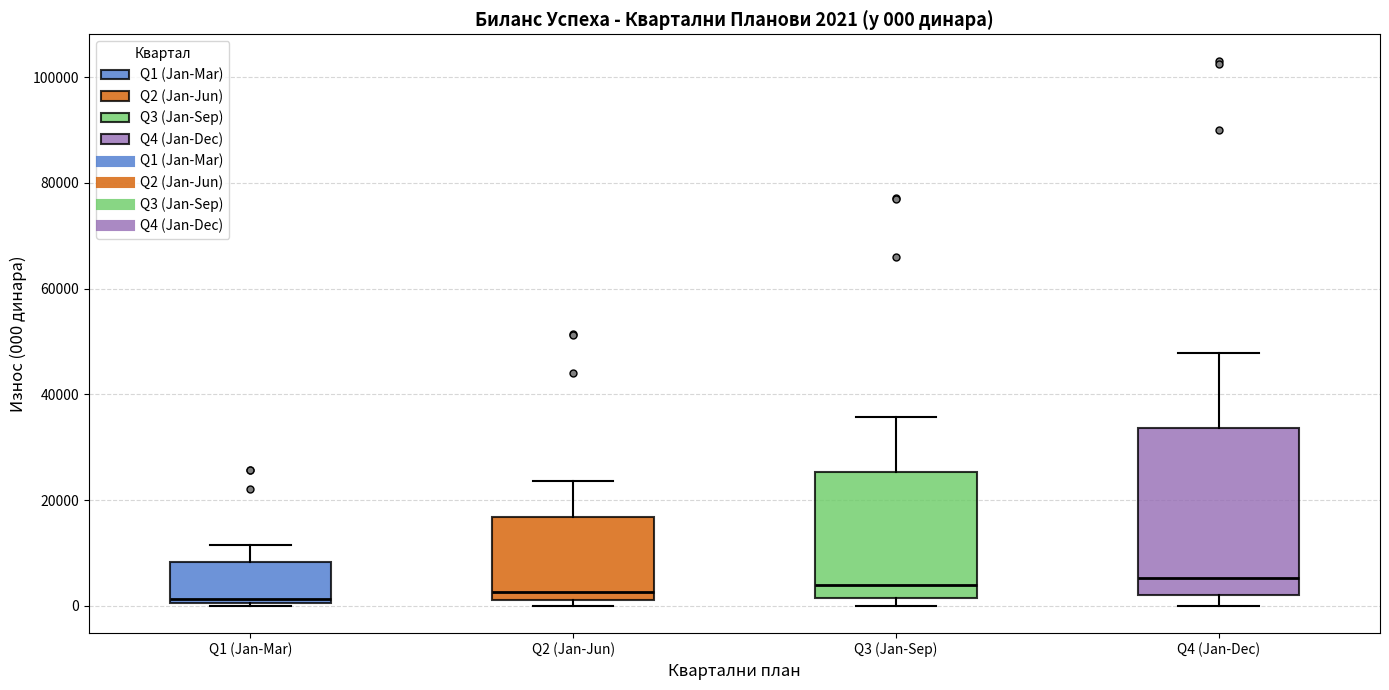

Comparing the boxes themselves (not the whiskers), which one is the tallest?

Q4 (Jan-Dec)